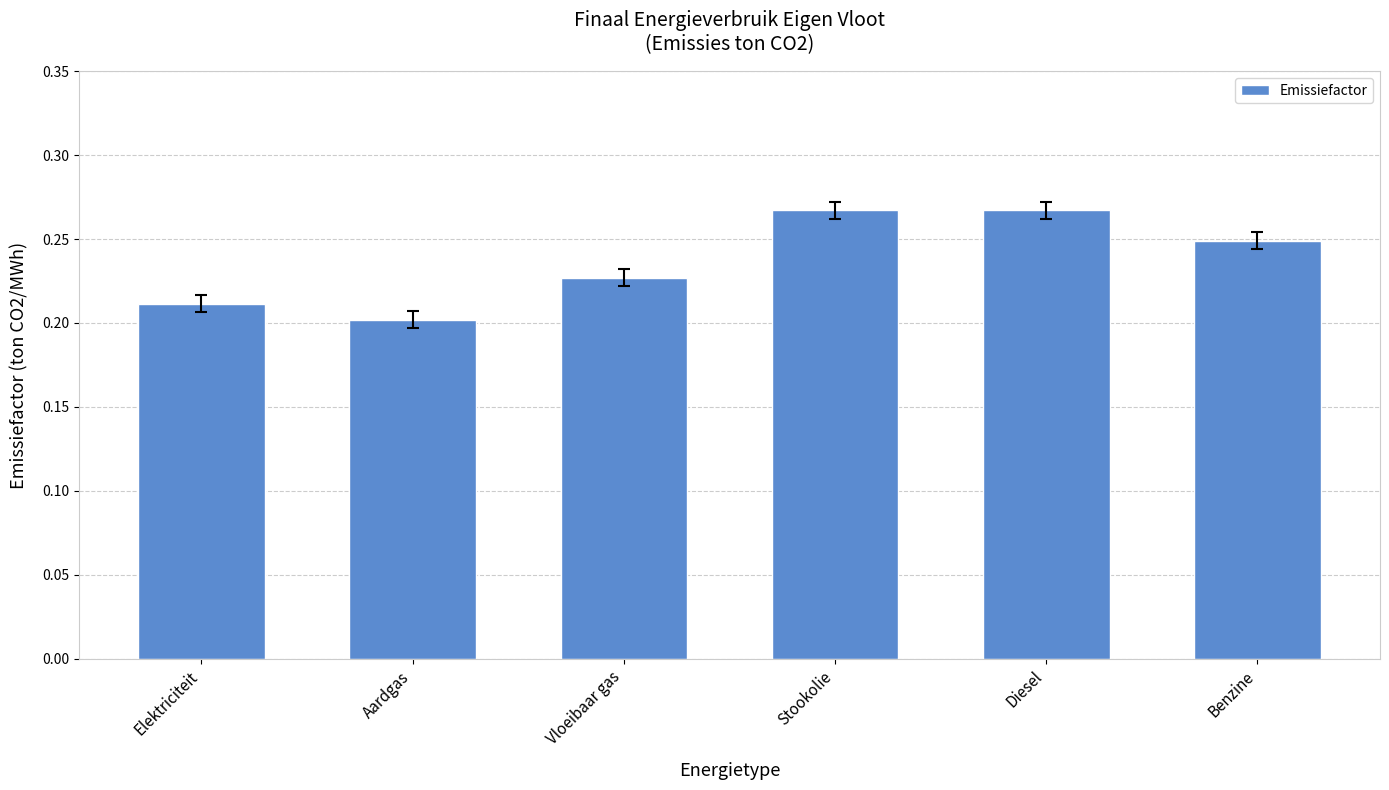

At which category does the chart reach its minimum across all series?

Aardgas